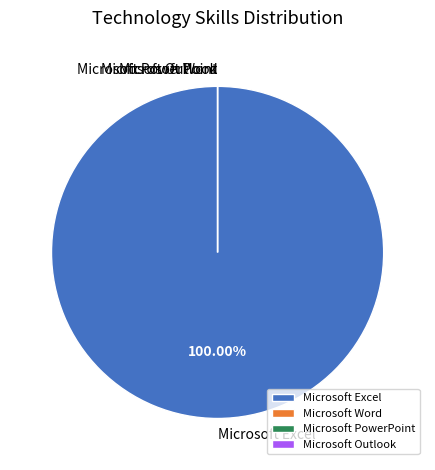

Is it true that Microsoft Excel is 99% of the pie?

False